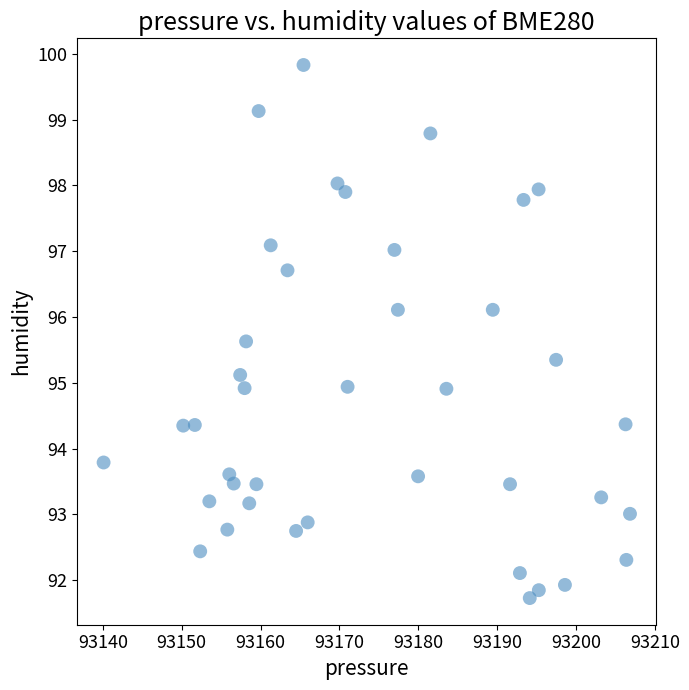

What is the range of X values (max minus min)?

66.8